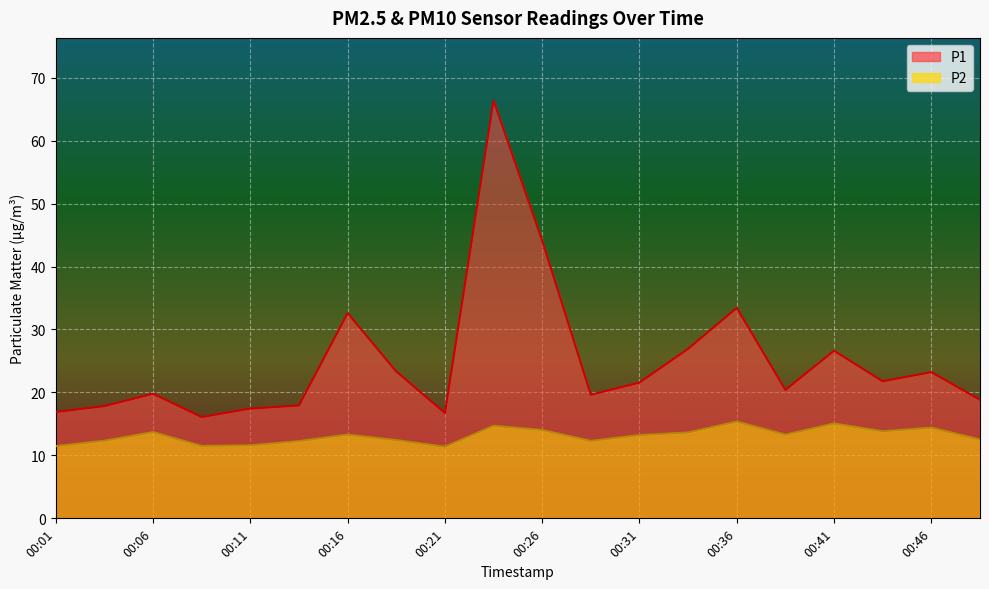

Which series has the largest range (max minus min)?

P1